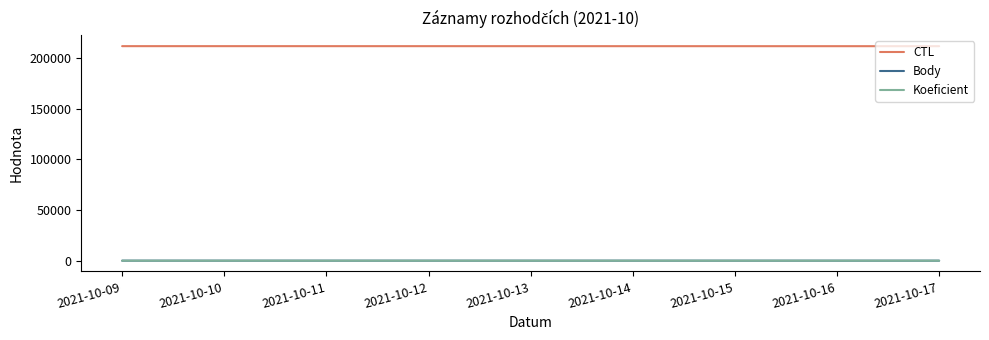

True or false: Koeficient and CTL intersect in this chart.

False